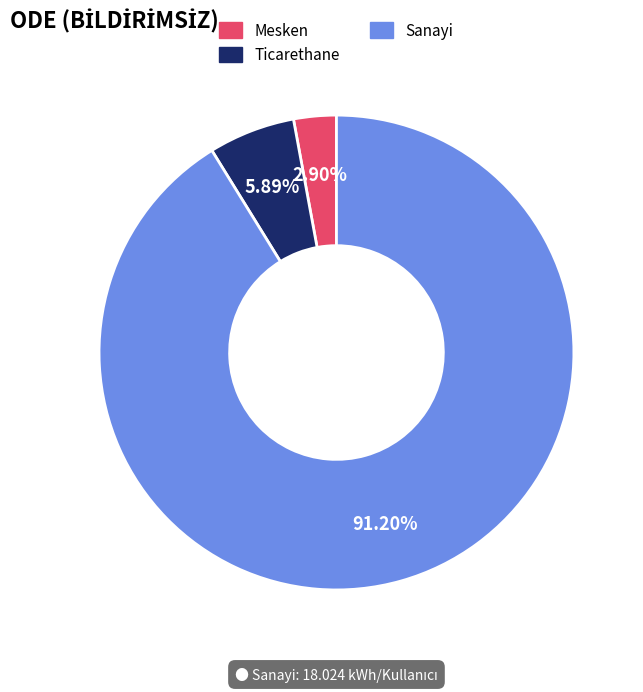

Does any single category account for the majority?

Yes